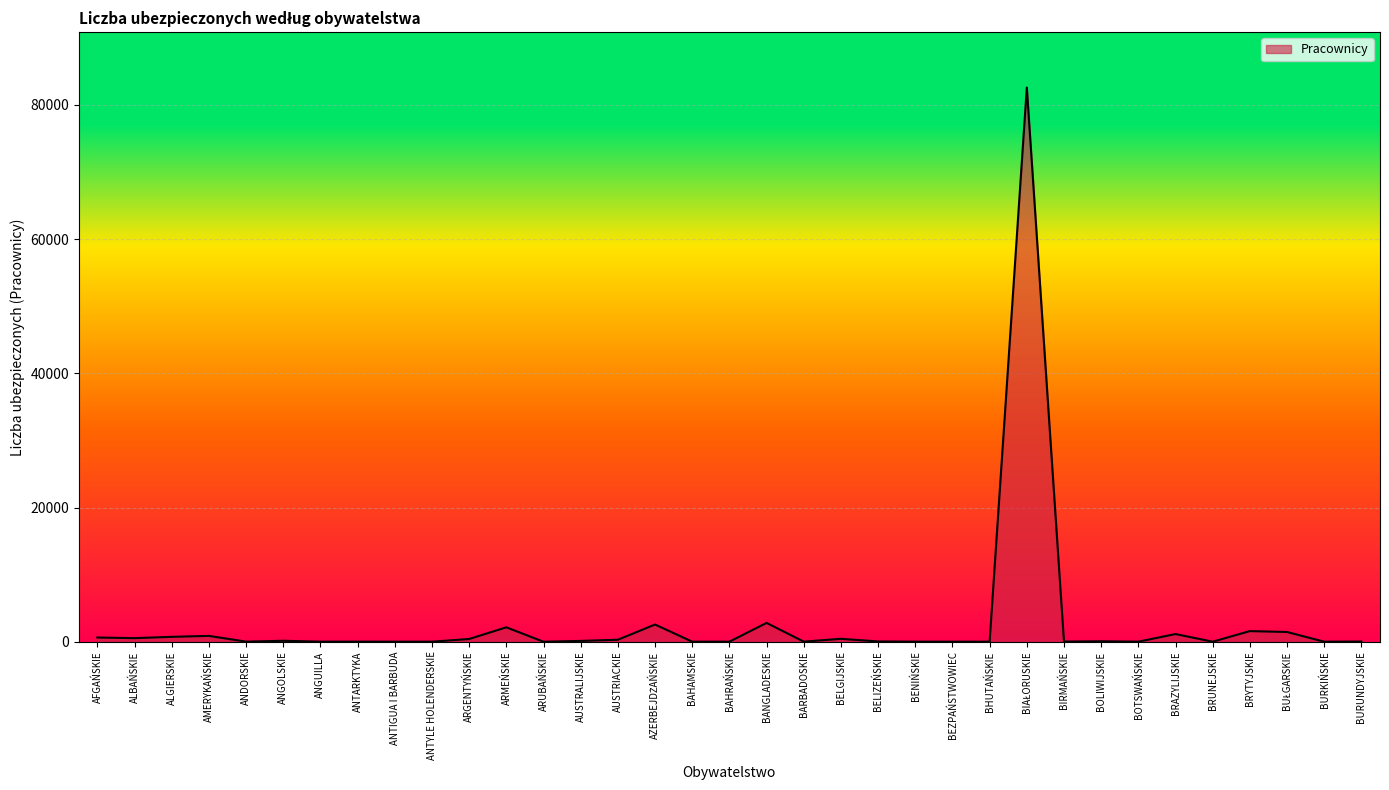

What is the maximum value shown in the chart?

82585